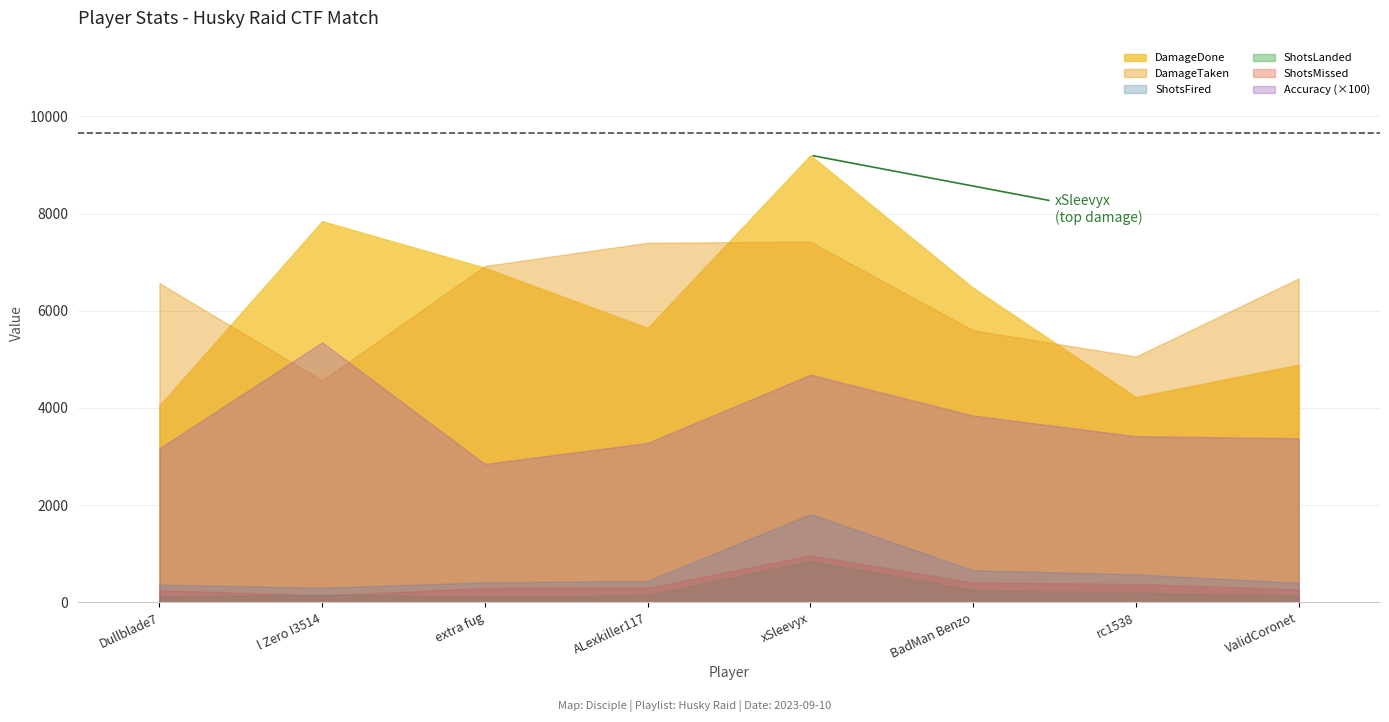

At which label is DamageTaken closest to 5993?

BadMan Benzo